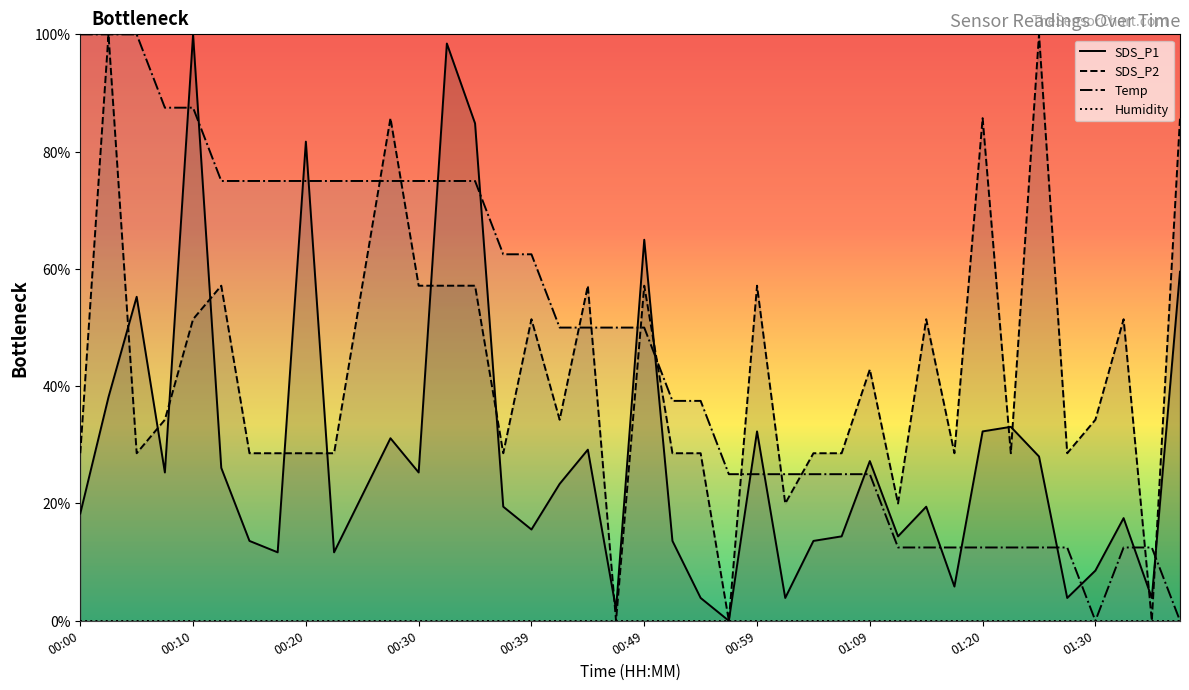

Which label corresponds to the smallest value in the chart?

00:56